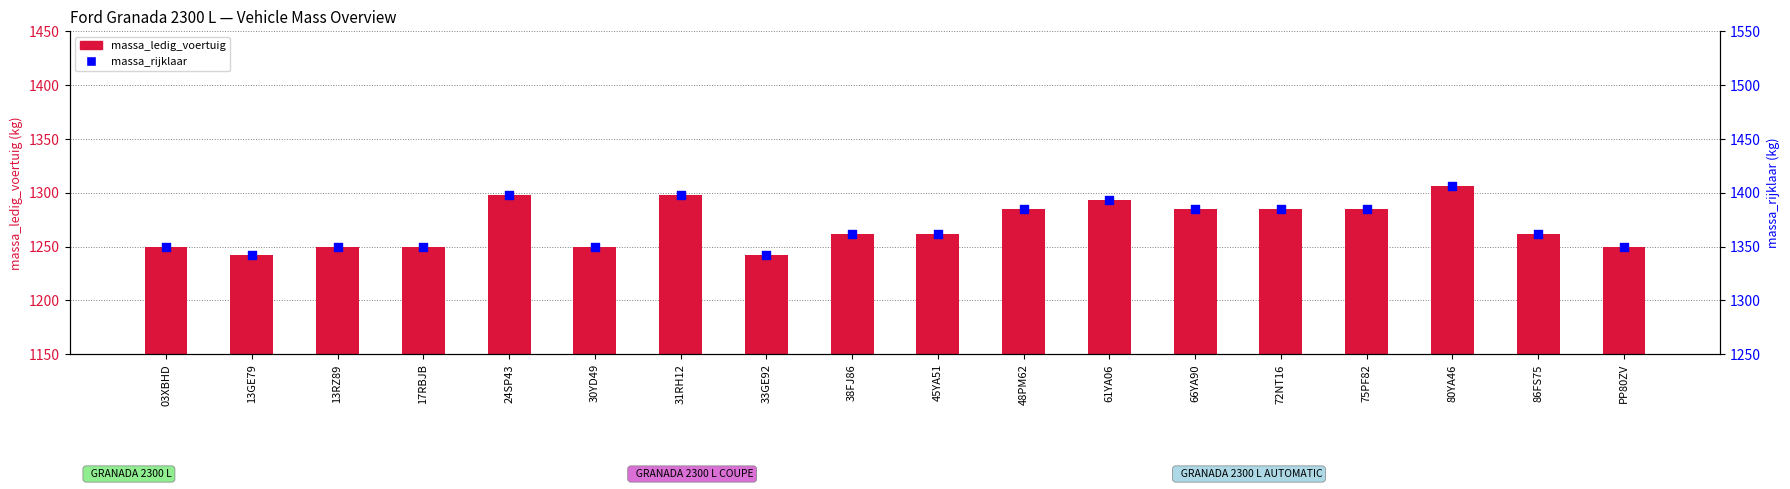

Which series has the largest Y range (max minus min)?

massa_ledig_voertuig